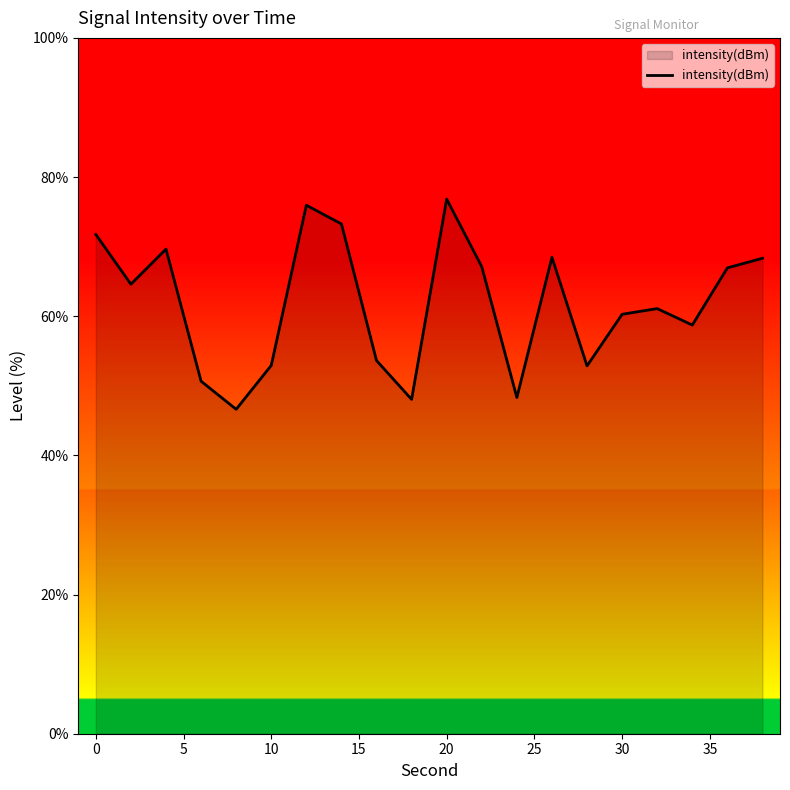

What is the greatest value displayed?

76.8